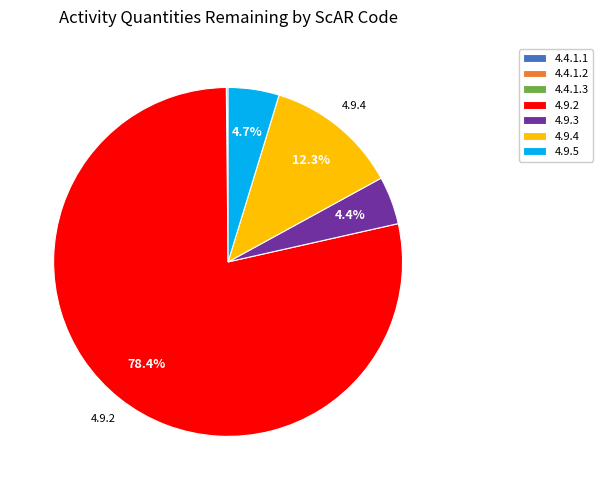

How much of the chart is everything except 4.9.3?

95.6%